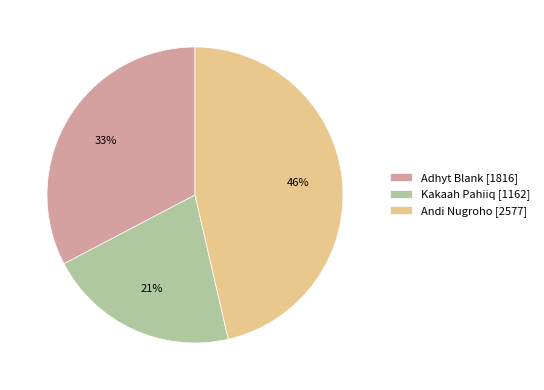

Rank the categories by value from highest to lowest.

Andi Nugroho, Adhyt Blank, Kakaah Pahiiq